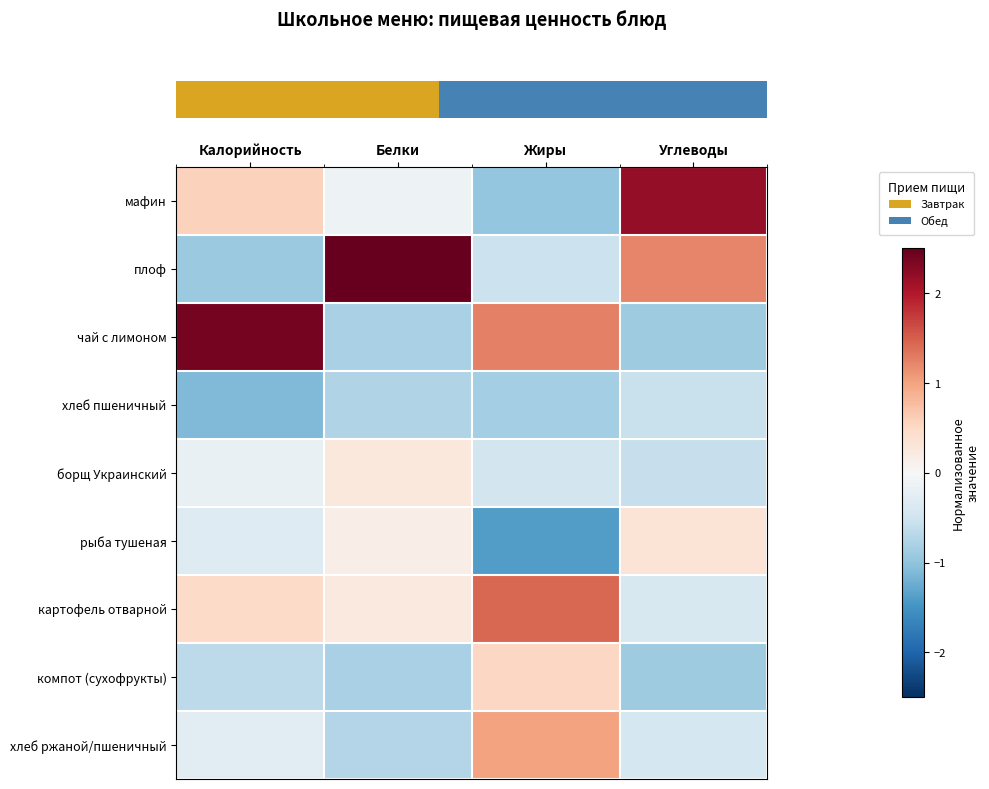

Which category has the highest value across all series?

Белки